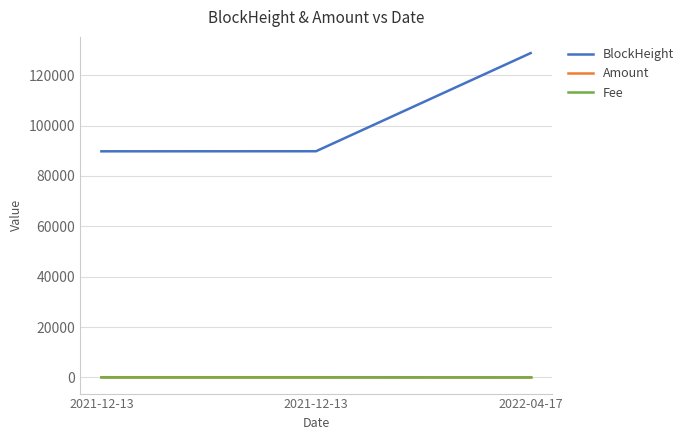

Is this an area chart (filled region under the line)?

No